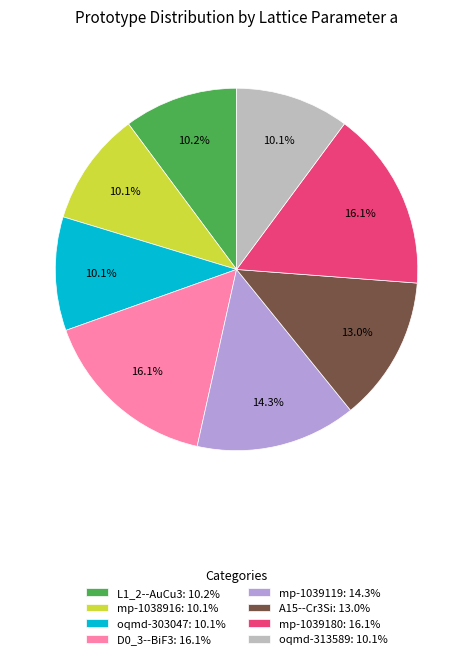

True or false: mp-1038916 accounts for 1% of the total.

False